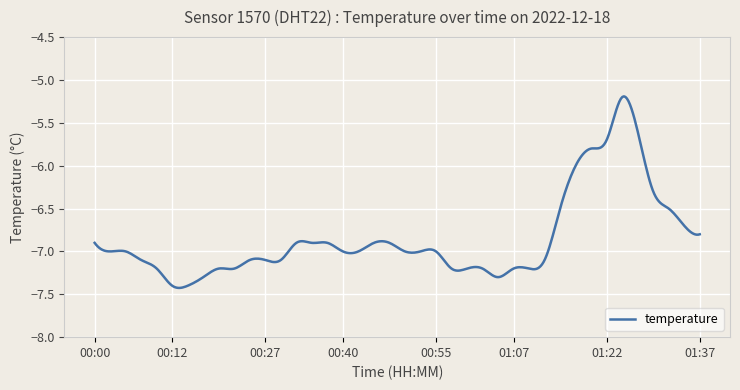

What is the difference between the maximum and minimum values?

2.2